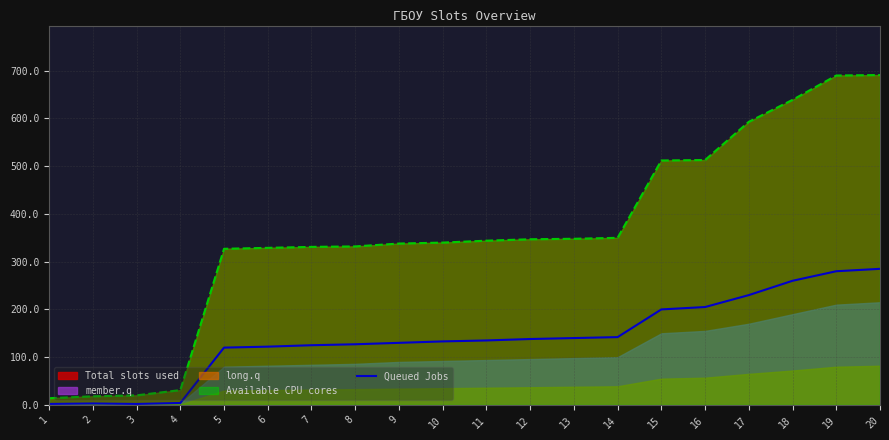

Is the value of Queued Jobs at 6 greater than the value of Total slots used at 6?

No